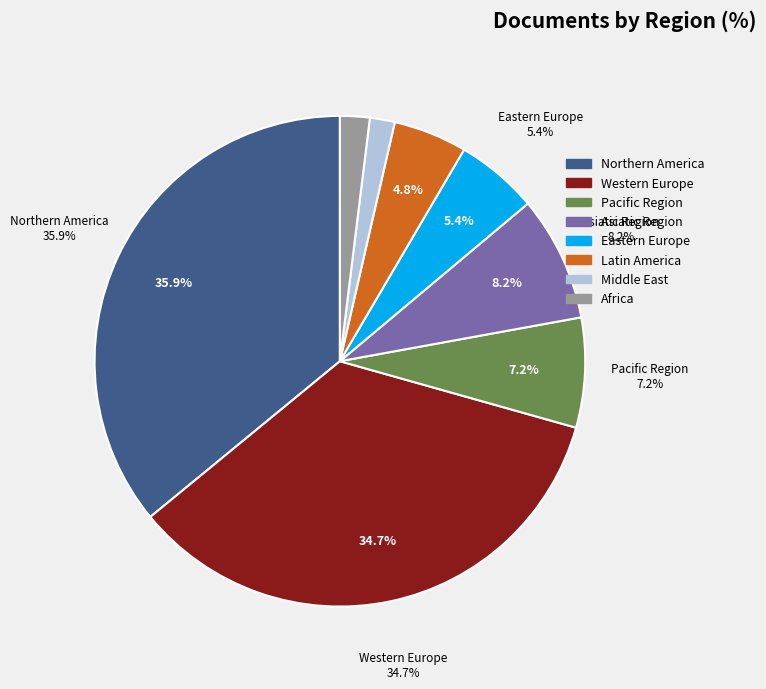

To the nearest percent, what portion does Eastern Europe represent?

5%